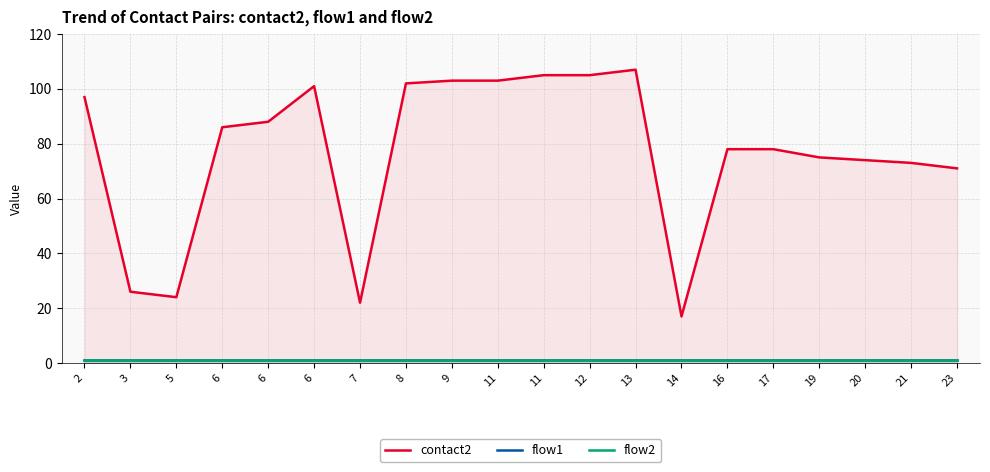

At how many categories does at least one series exceed 73?

14